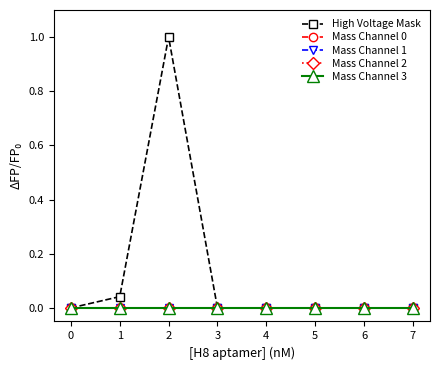

True or false: Mass Channel 1 and High Voltage Mask intersect in this chart.

False